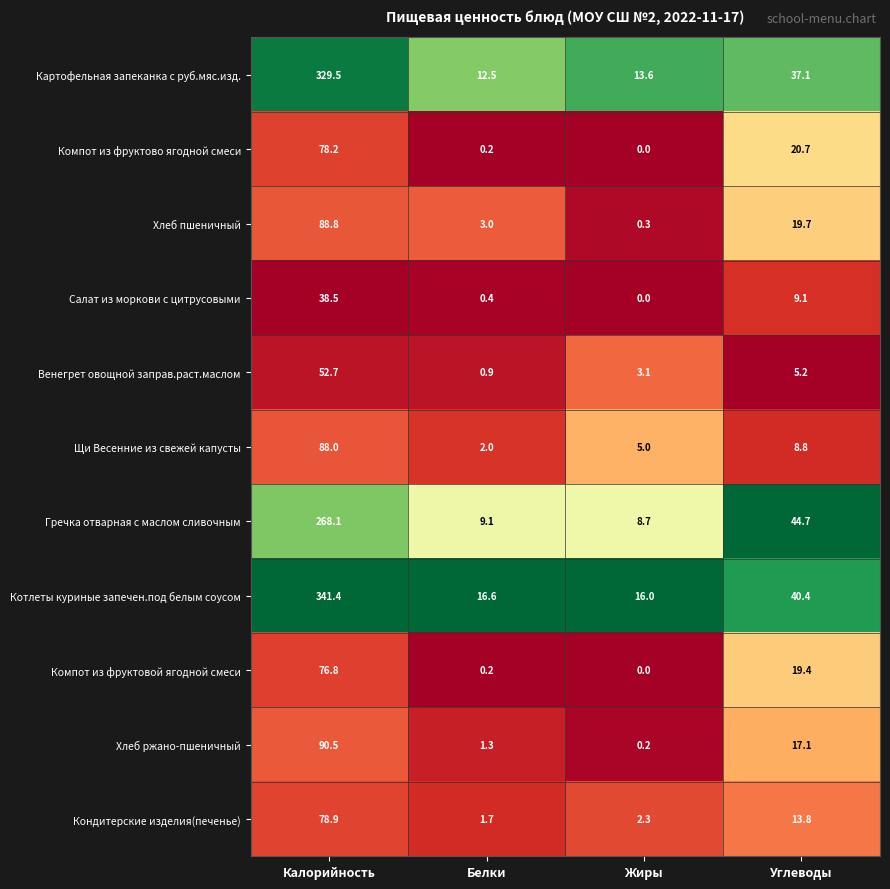

What is the spread (max minus min) of values at Калорийность?

302.9